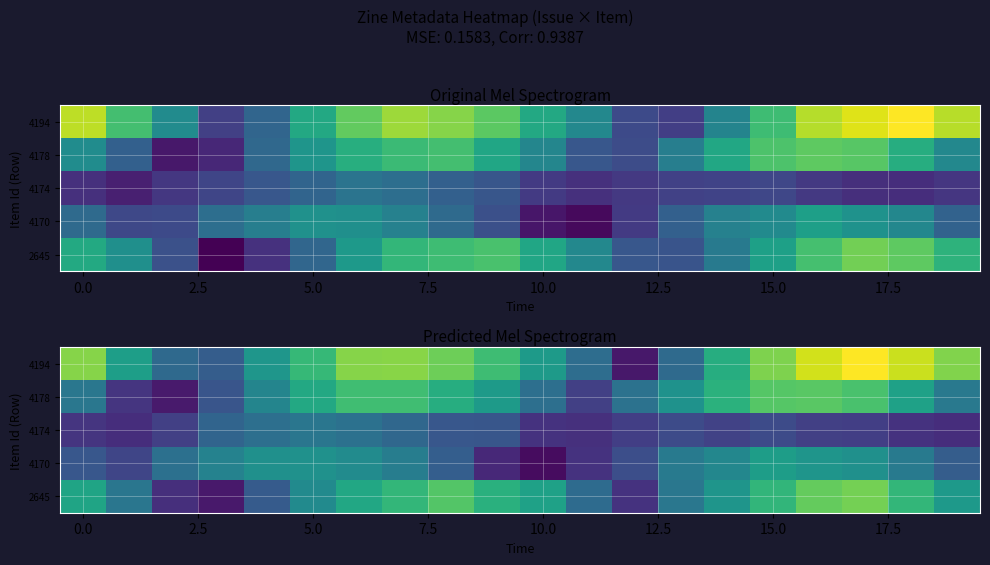

Which series has the largest total across all categories?

4194